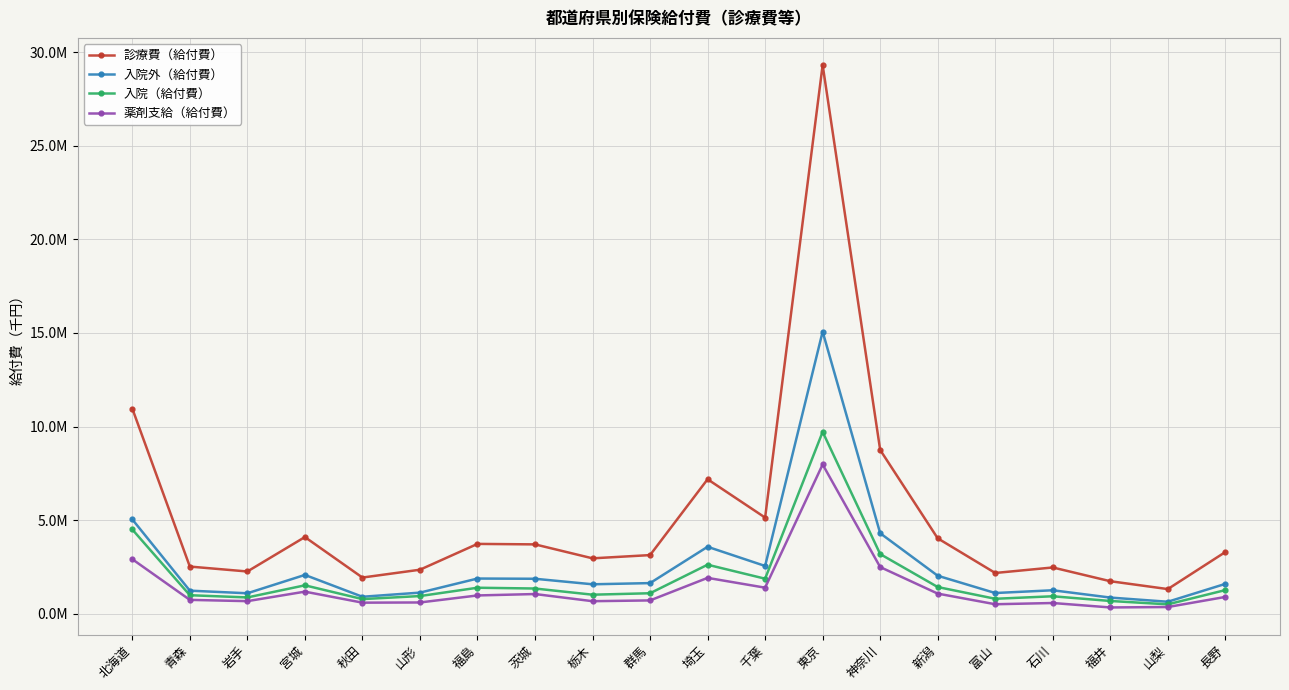

Which series has the largest range (max minus min)?

診療費（給付費）